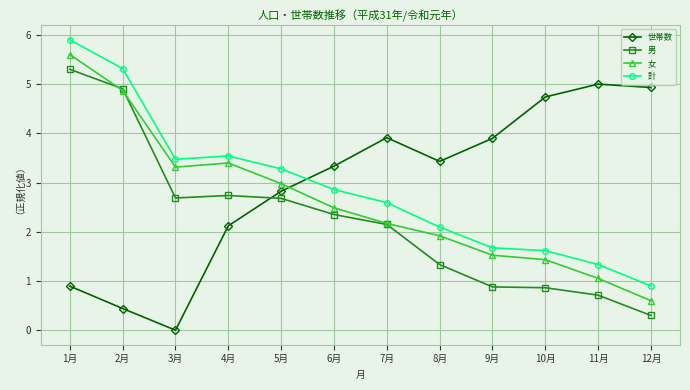

Is it true that 女 equals 4.9 at 2月?

True